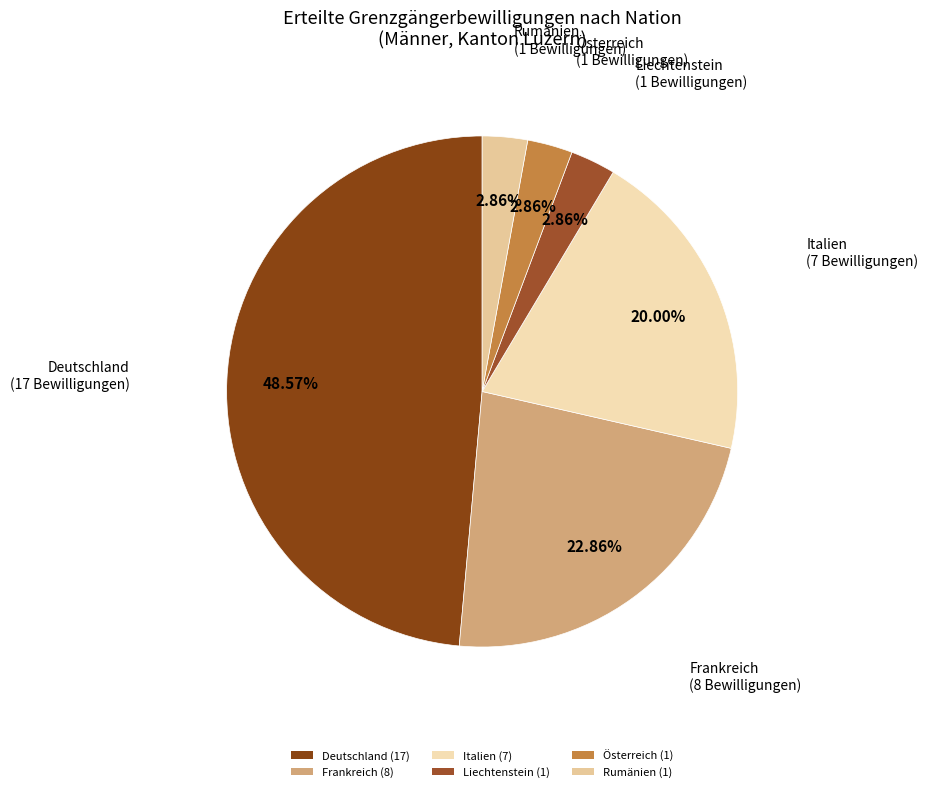

True or false: Italien accounts for 20% of the total.

True